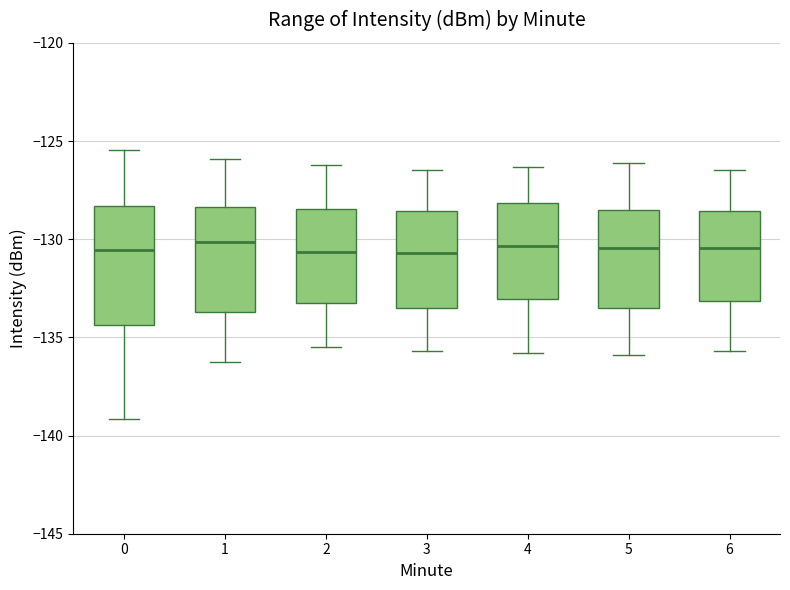

Which box is the tallest, from its lower edge to its upper edge?

0